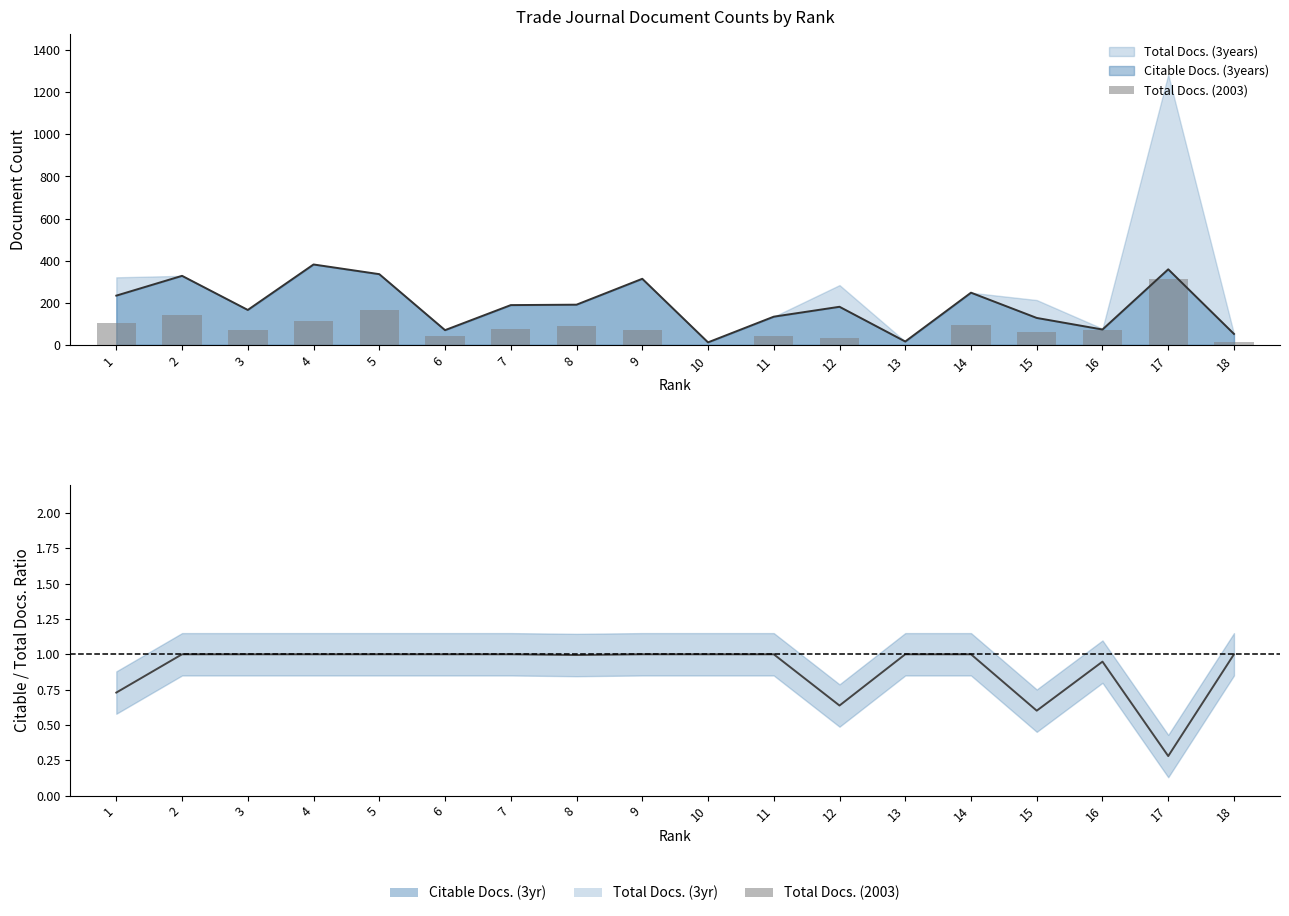

What is the value of the Citable / Total (3yr) bar at the 2nd from the left?

1.0